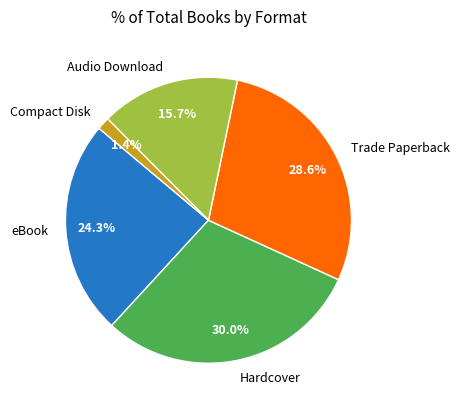

What percentage is the Hardcover slice, to the nearest percent?

30%